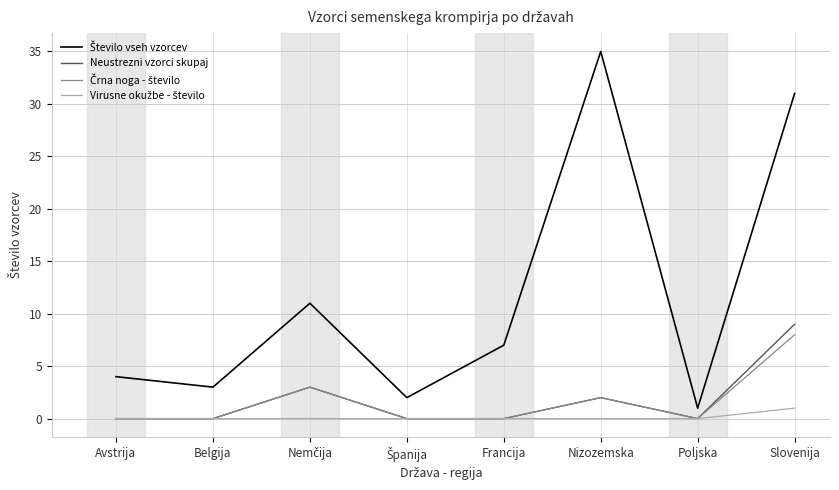

What position from the left is Slovenija?

8